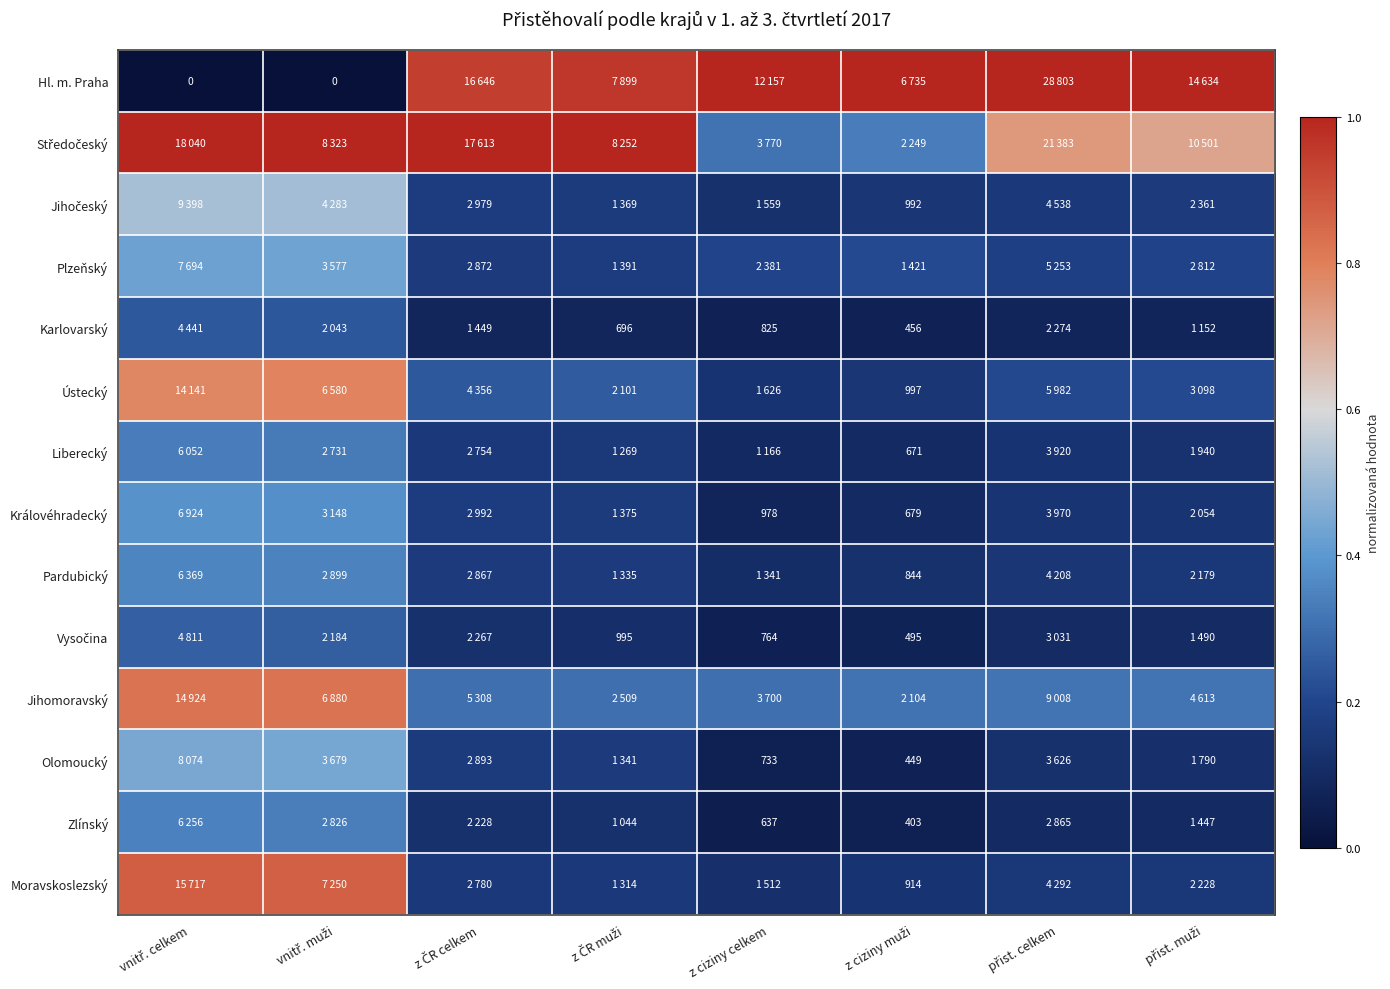

Which series has the largest total across all categories?

Středočeský